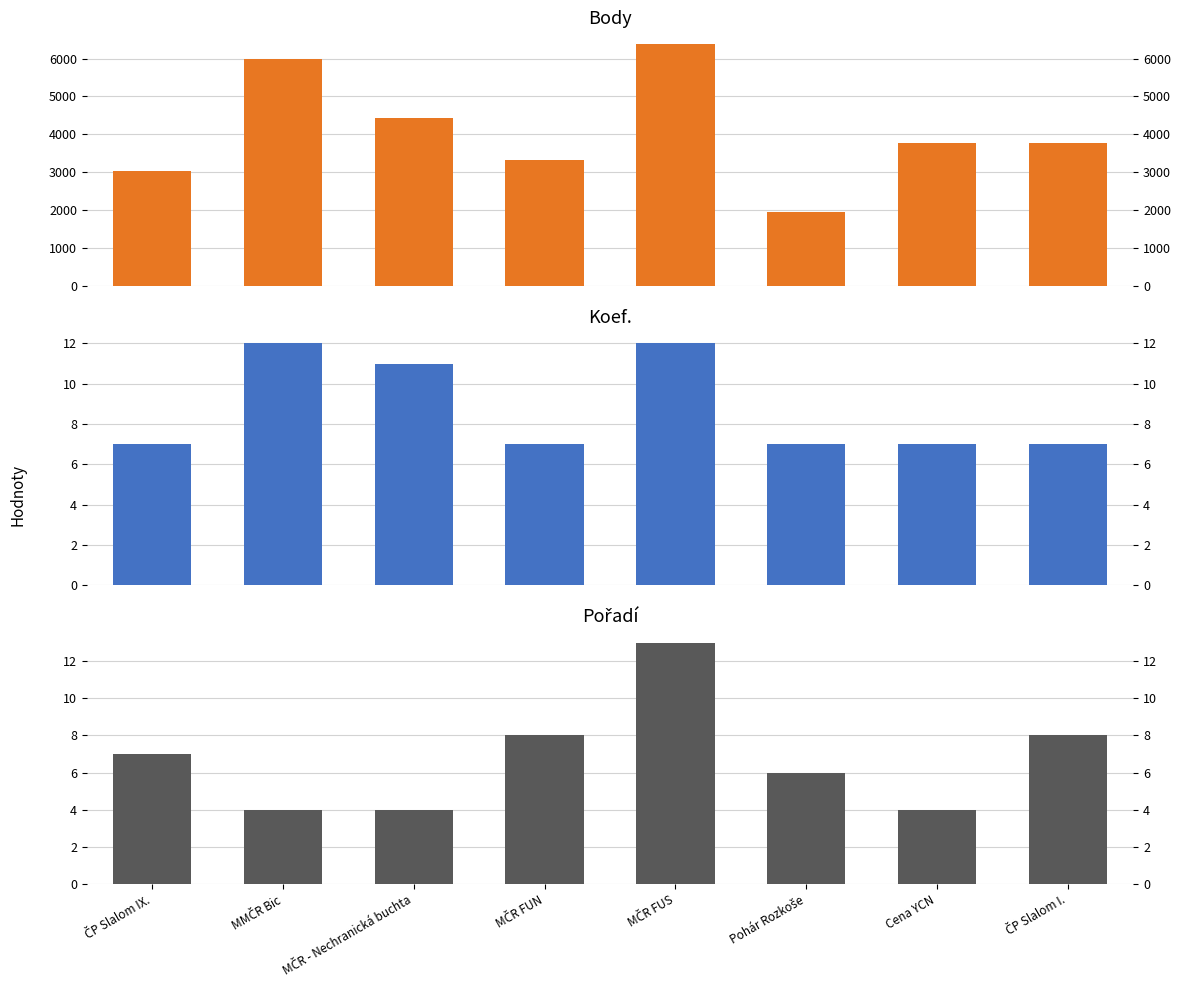

What is the sum of all Body values?

32647